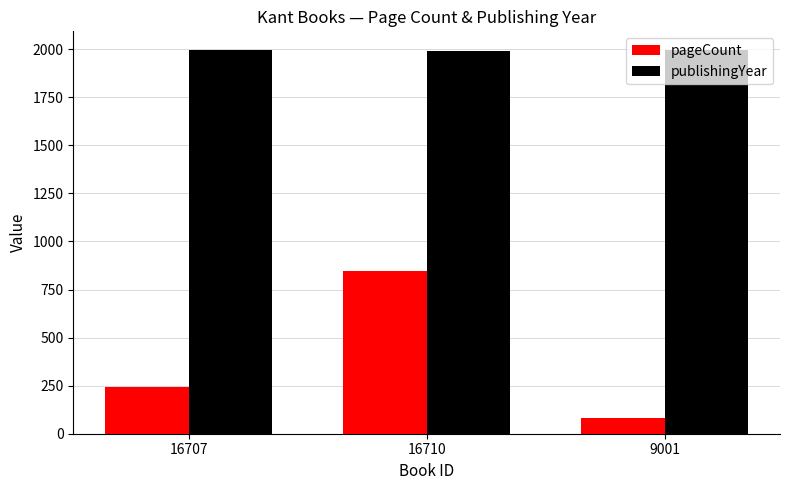

What is the value of the pageCount bar at the 1st from the left?

242